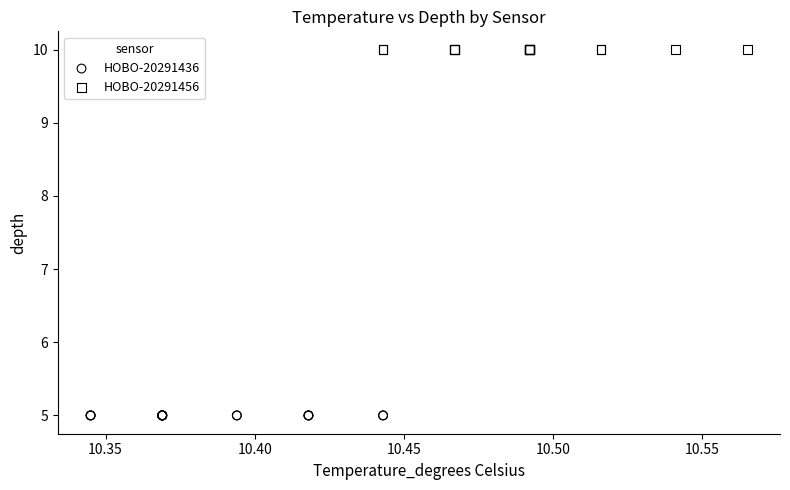

Which series reaches the maximum Y coordinate?

HOBO-20291456